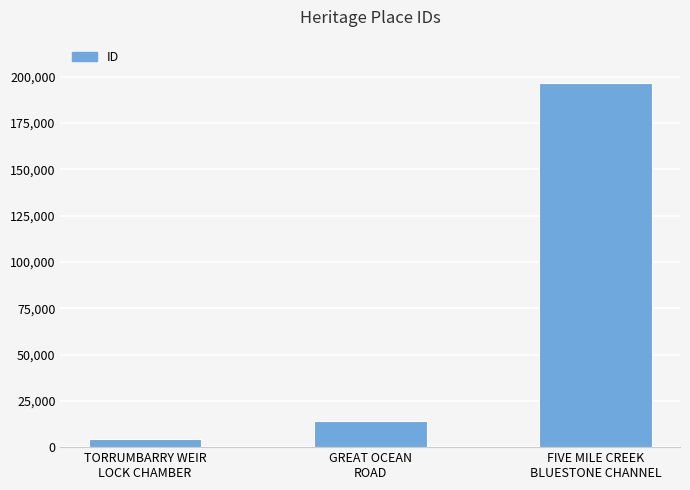

True or false: the data shows 196416 at FIVE MILE CREEK
BLUESTONE CHANNEL.

True